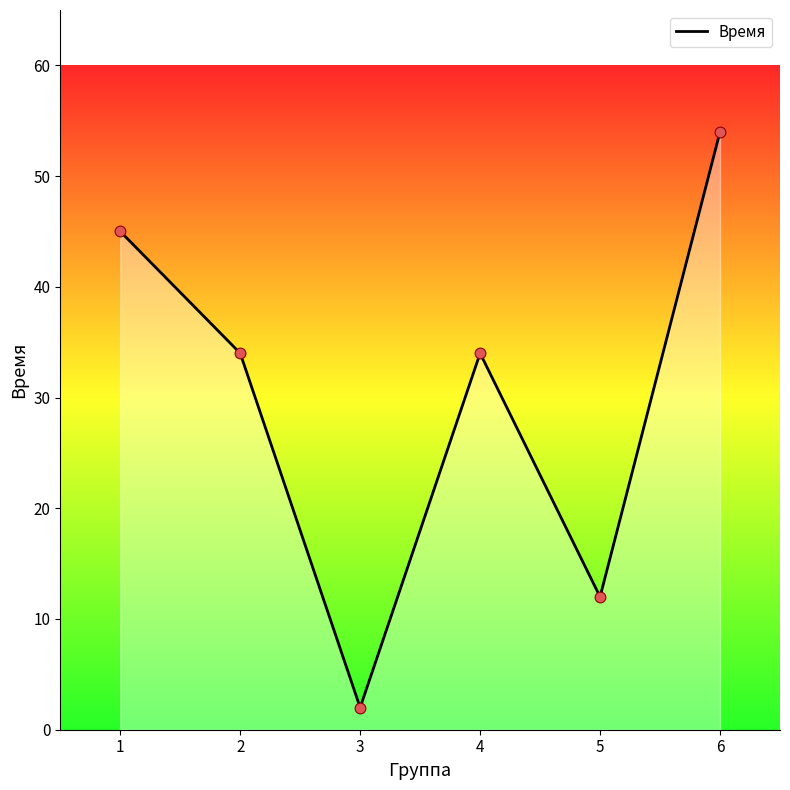

Between 6 and 2, which is larger?

6